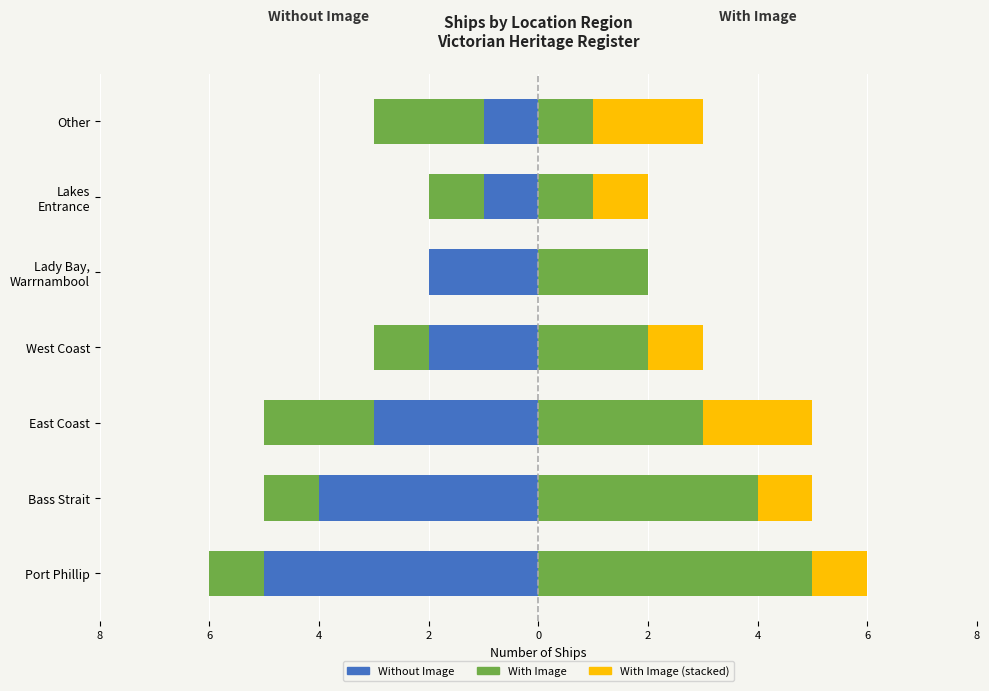

What is the greatest value displayed?

5